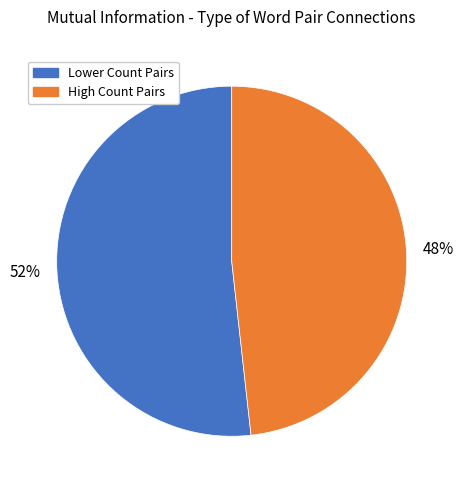

What is the smallest slice in the pie chart?

High Count Pairs